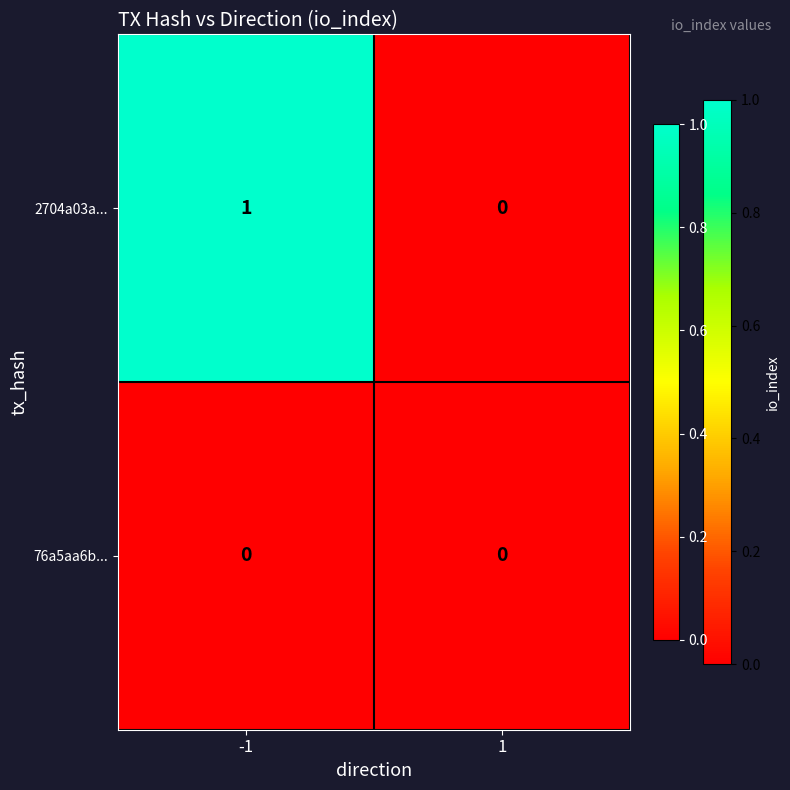

Between -1 and 1, which series saw the biggest shift?

2704a03a...